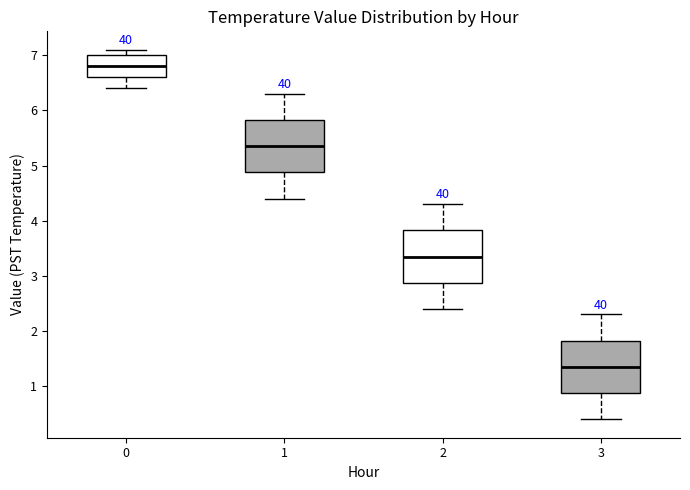

Reading left to right, transcribe this box plot: for each box, give where its median line is, the range the box spans, and where its two whiskers end, as read against the y-axis. The values are not printed on the chart, so give them approximately, as read against the axis.

0: median 6.8, box 6.6 to 7.0, whiskers 6.4 to 7.1
1: median 5.4, box 4.9 to 5.8, whiskers 4.4 to 6.3
2: median 3.4, box 2.9 to 3.8, whiskers 2.4 to 4.3
3: median 1.4, box 0.9 to 1.8, whiskers 0.4 to 2.3